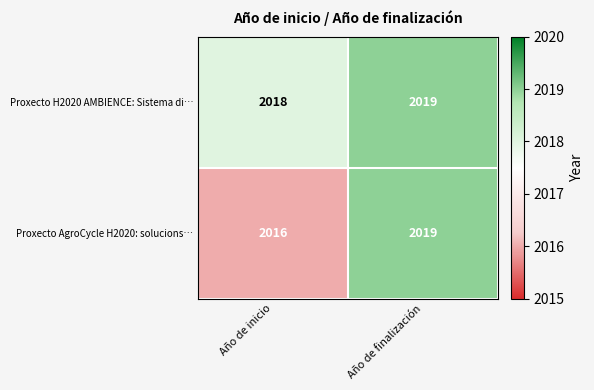

Count the number of categories in the chart.

2